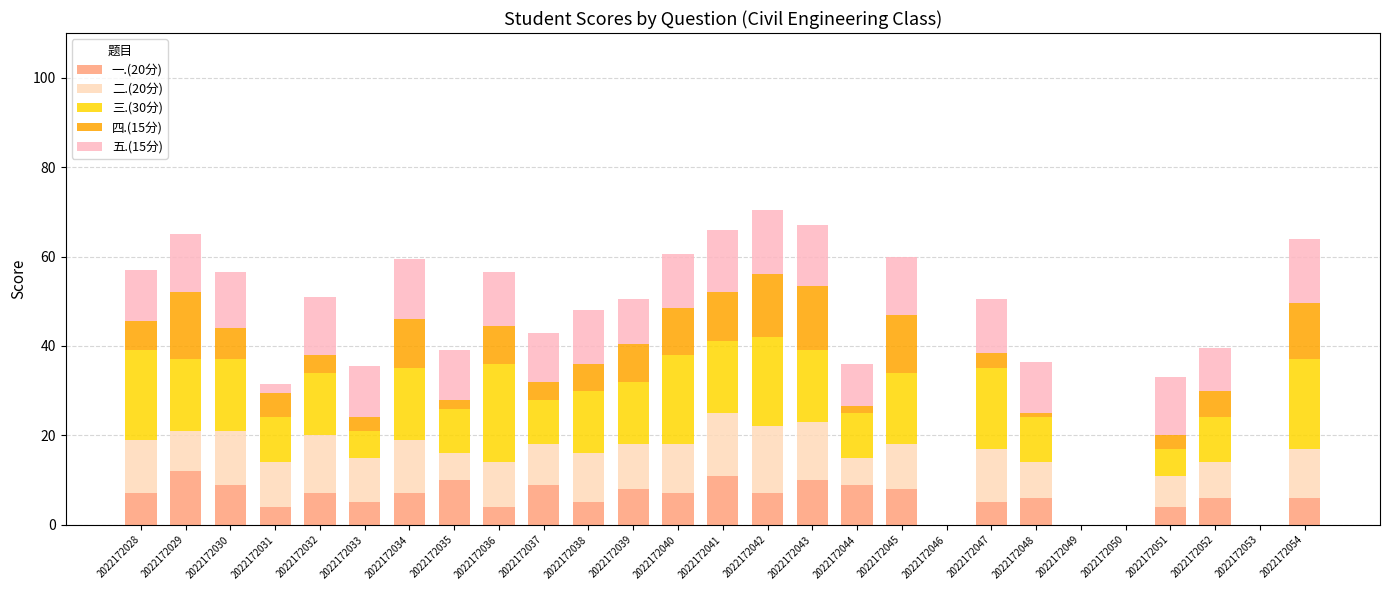

Which series has the widest spread of values?

三.(30分)